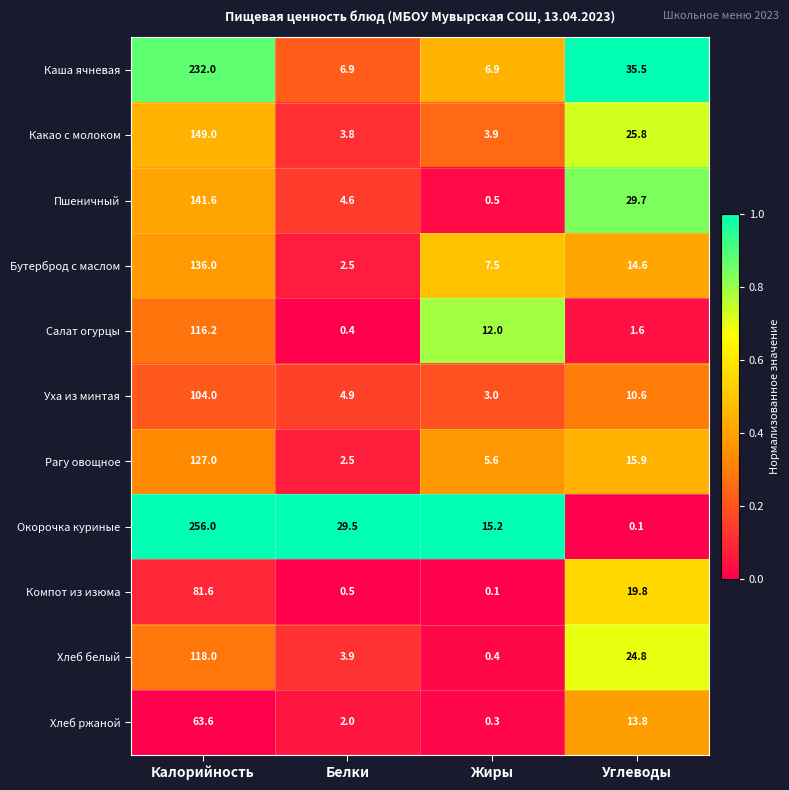

The value of Какао с молоком at Калорийность is 149.0. True or false?

True